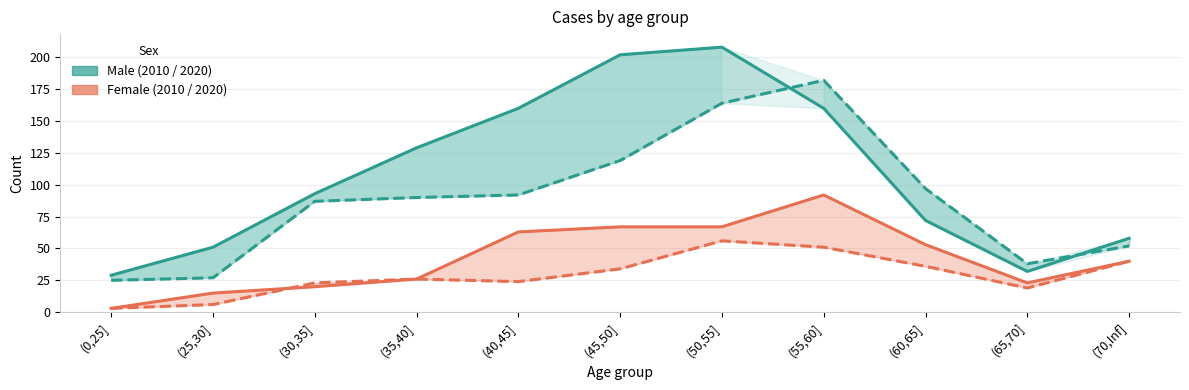

In Female 2020, how many points are higher than both neighbors (excluding endpoints)?

2